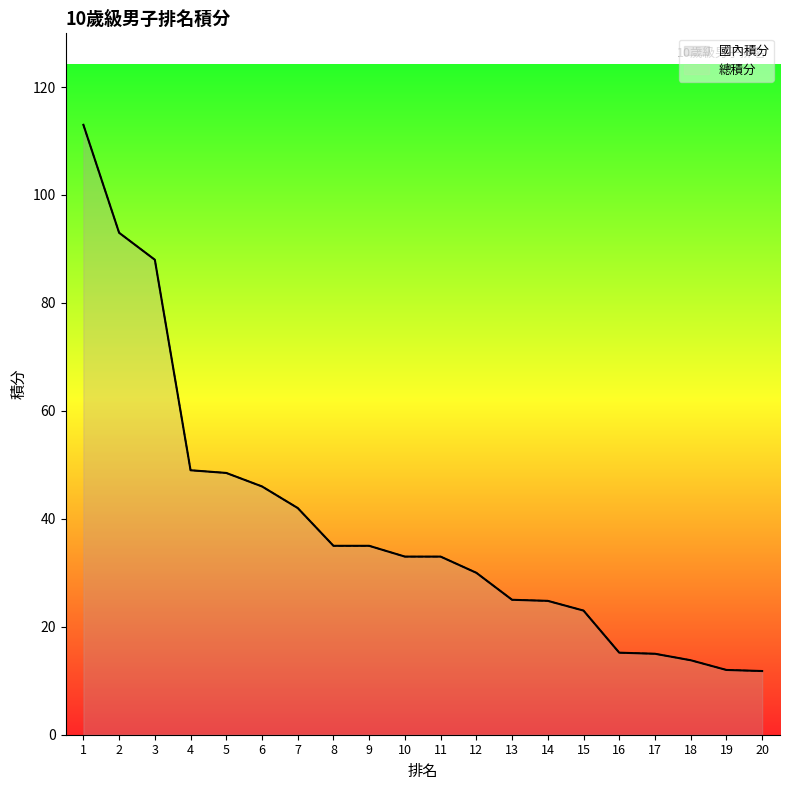

At which label is 國內積分 closest to 62?

4